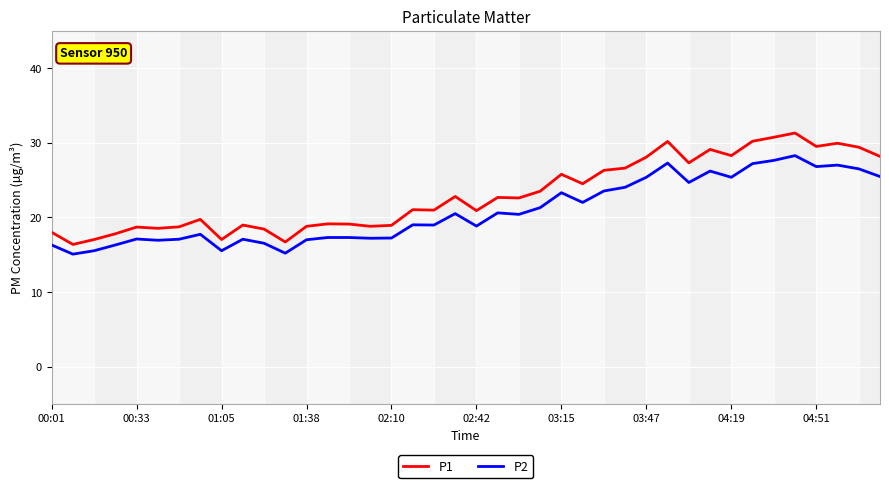

True or false: P1 and P2 cross at least once.

False